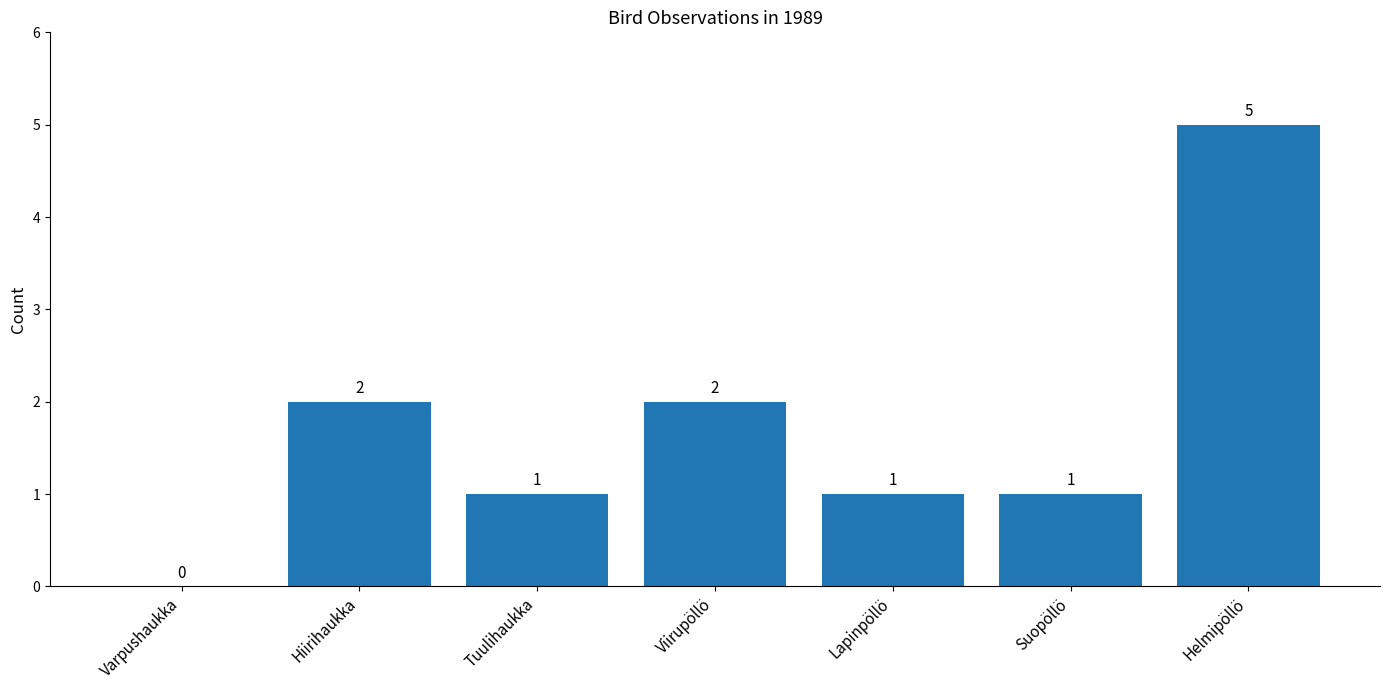

Reading left to right, what are all the values shown in this chart?

Varpushaukka=0	Hiirihaukka=2	Tuulihaukka=1	Viirupöllö=2	Lapinpöllö=1	Suopöllö=1	Helmipöllö=5